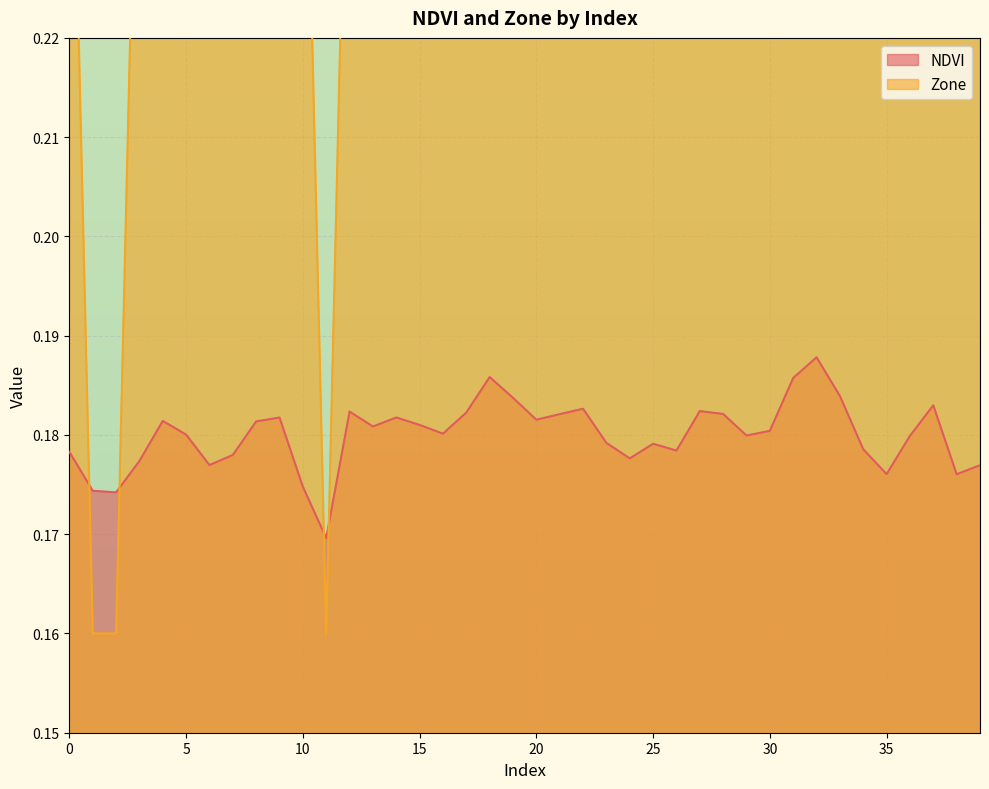

True or false: Zone and NDVI intersect in this chart.

True